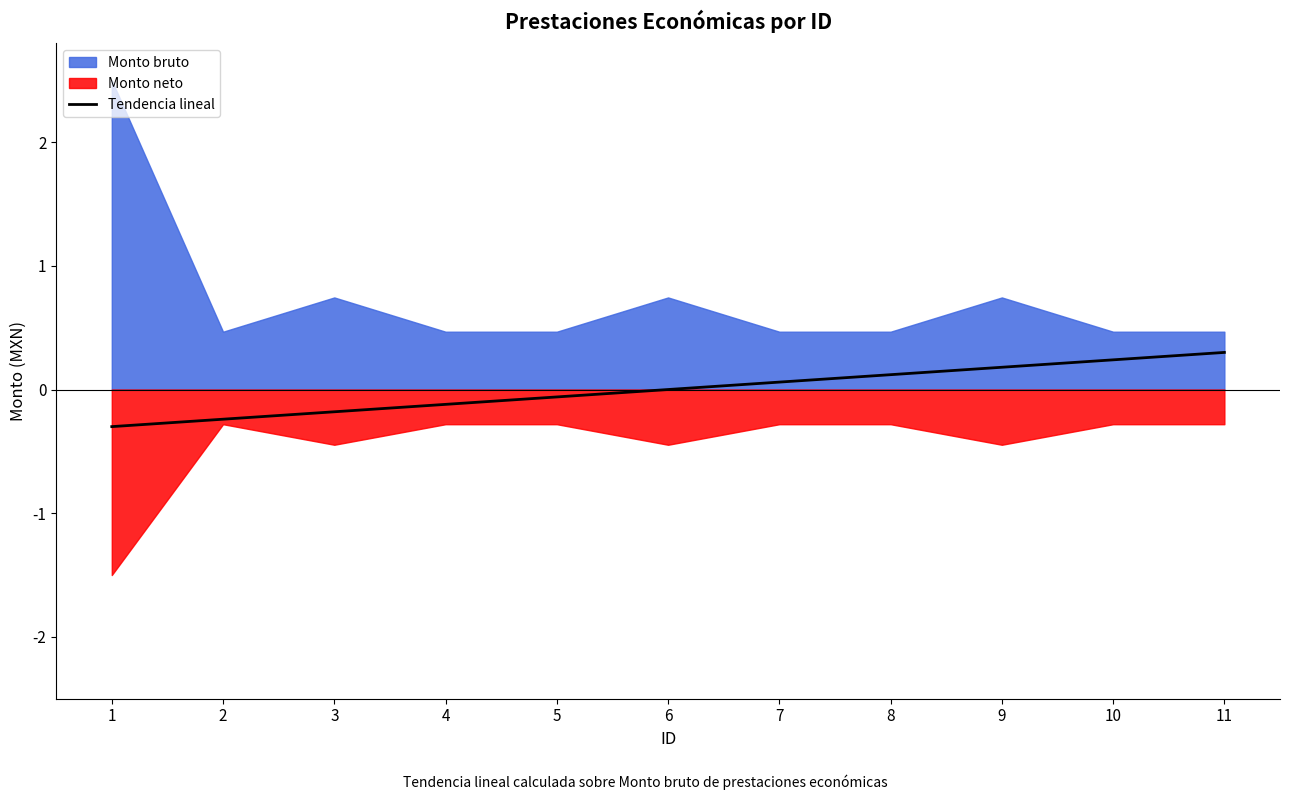

True or false: there are more than 2 points higher than both neighbors.

False